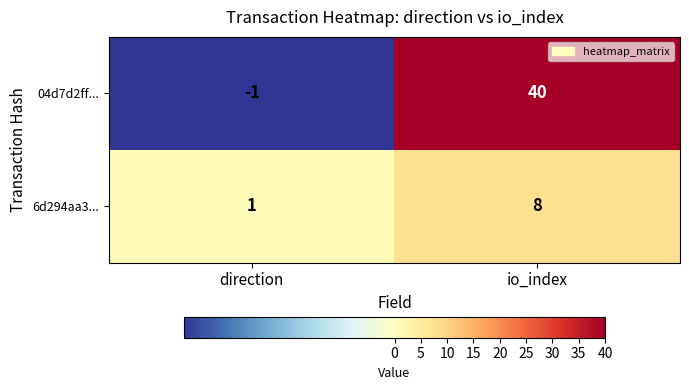

How many data points in 04d7d2ff... are less than 40?

1